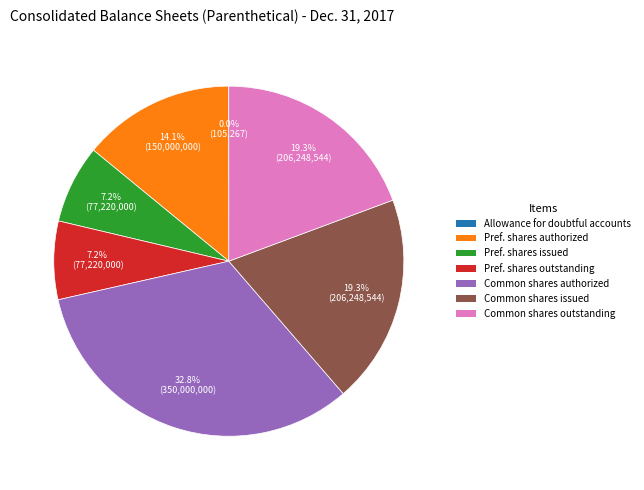

Combined, what portion of the pie is Pref. shares issued and Common shares authorized?

40.0%